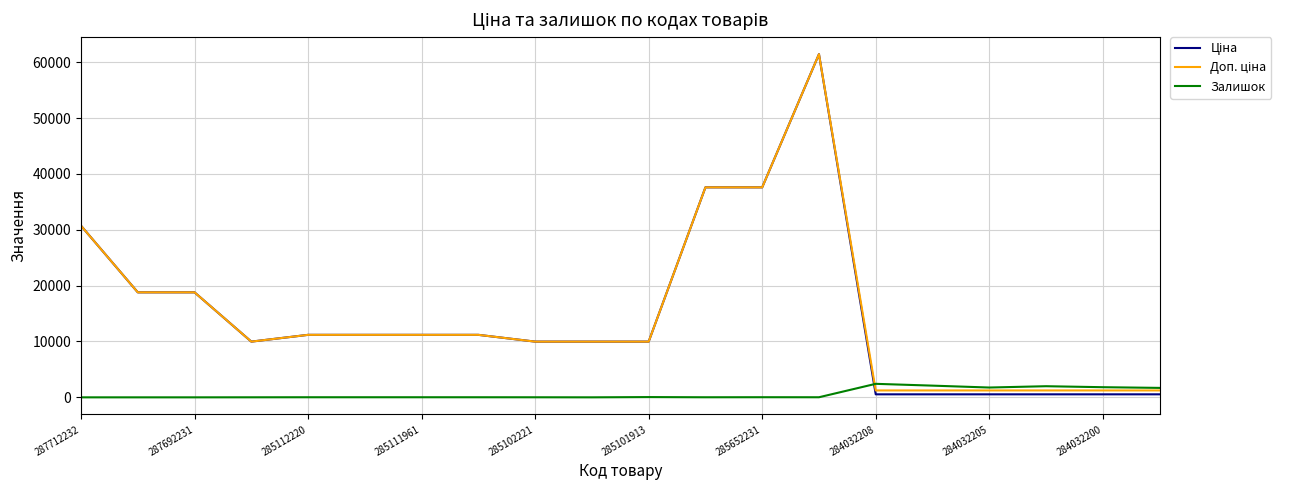

What is the maximum value shown in the chart?

61434.3